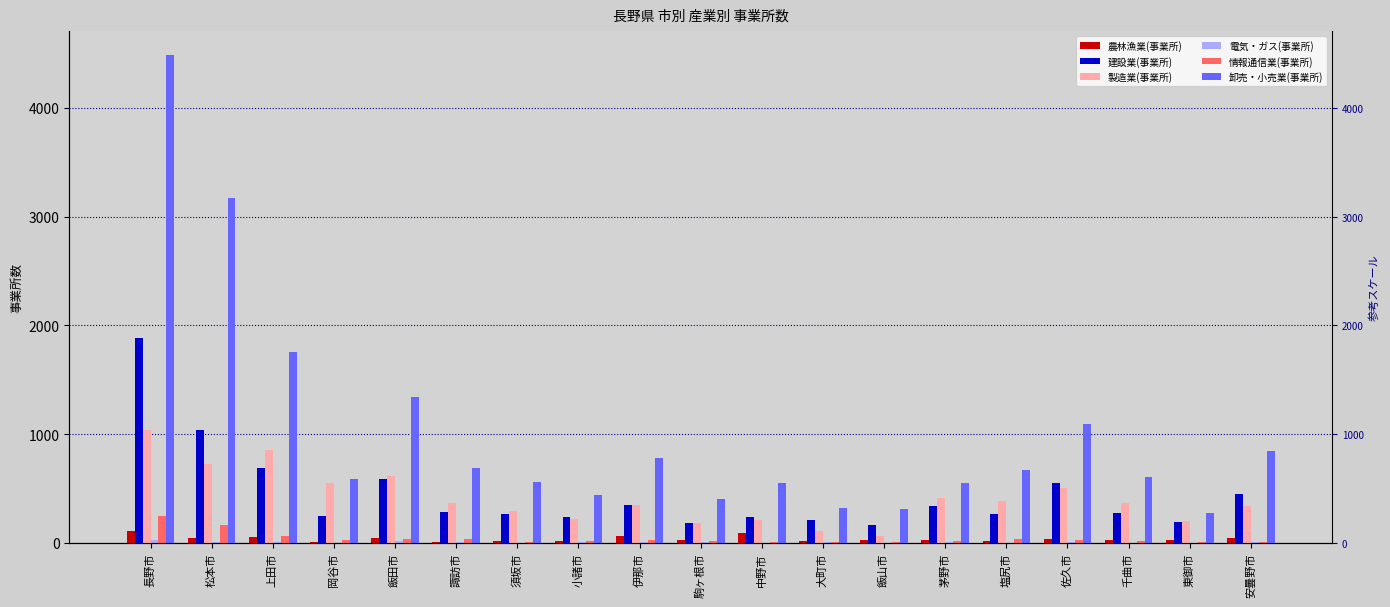

How many bars are there in total?

114